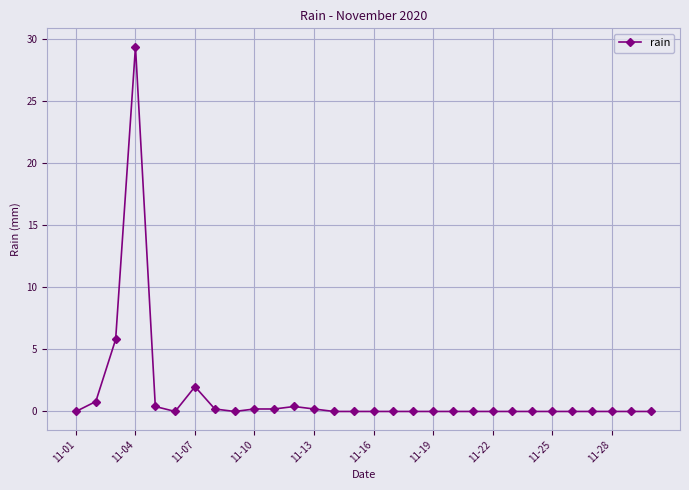

How many lines are shown in the chart?

1